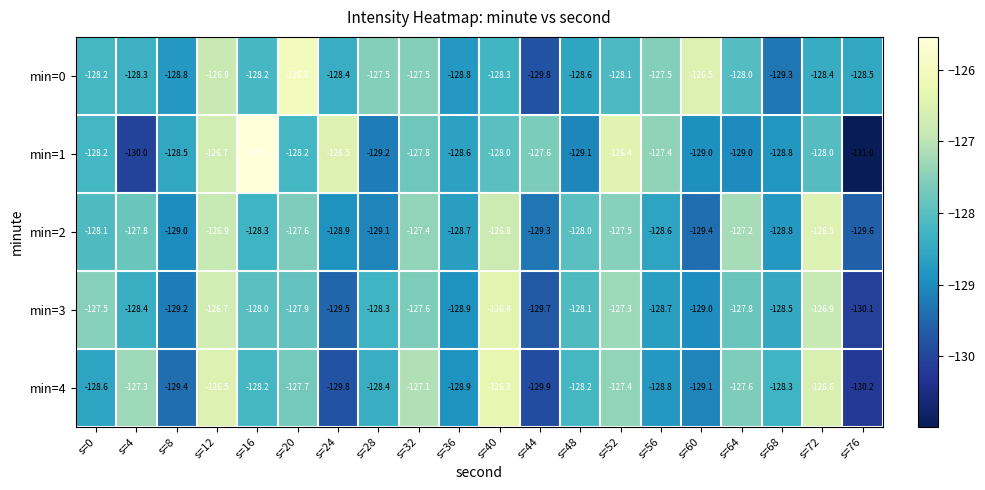

True or false: min=1 has a value of -203.3 at s=0.

False